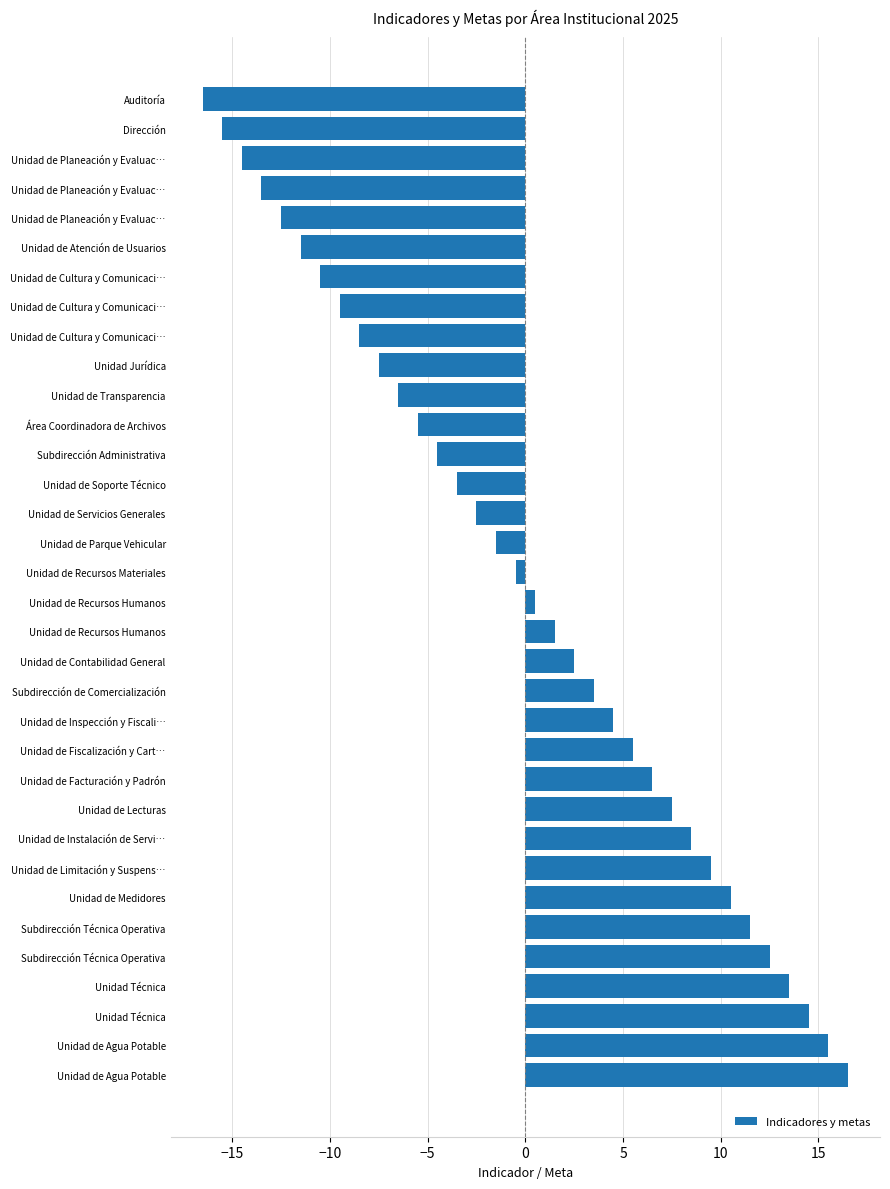

Does the chart contain any negative values?

Yes